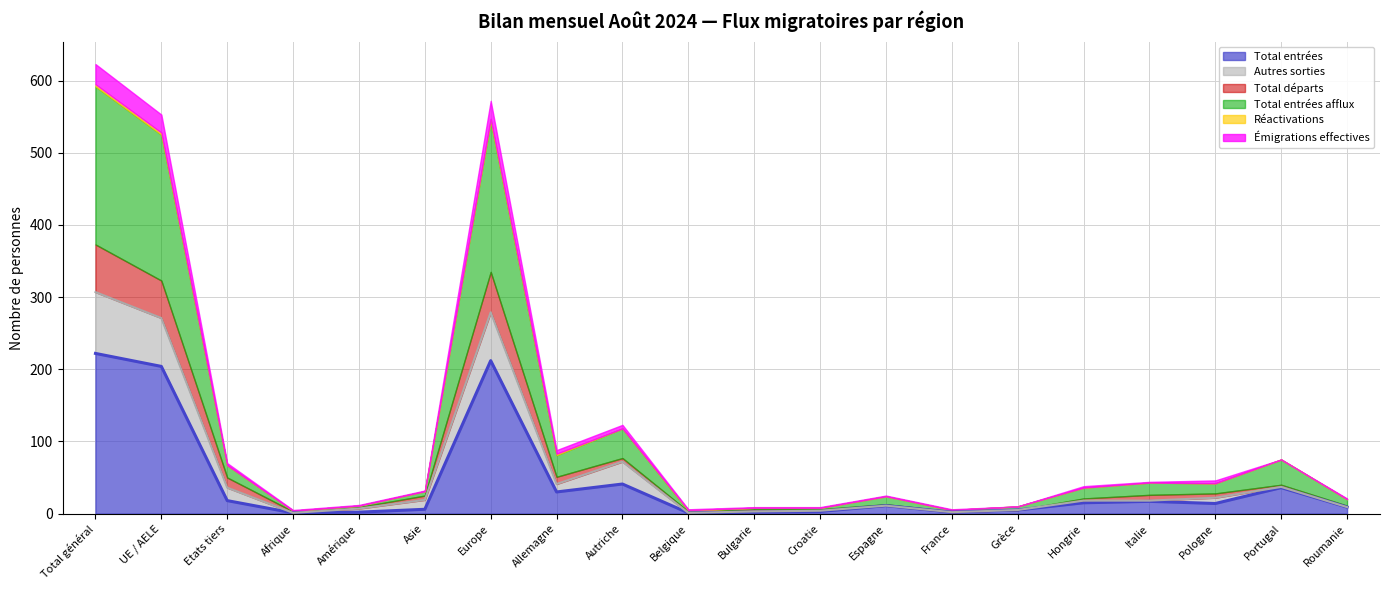

Which series changed the most between Etats tiers and Afrique?

Autres sorties (line)